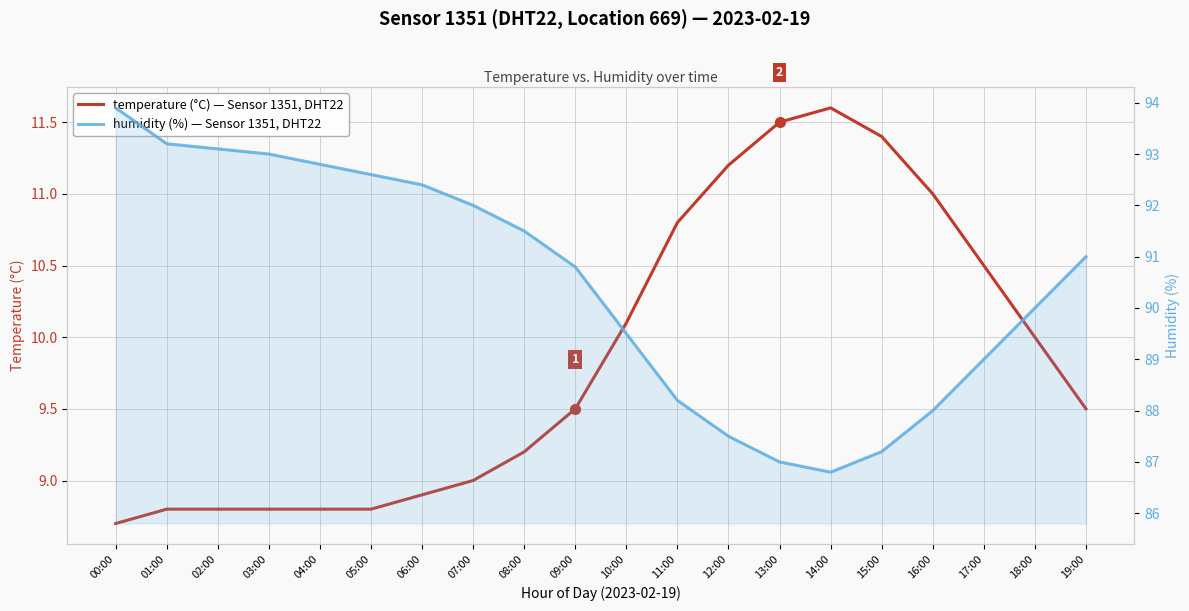

What are all the series names shown in the legend?

temperature, humidity